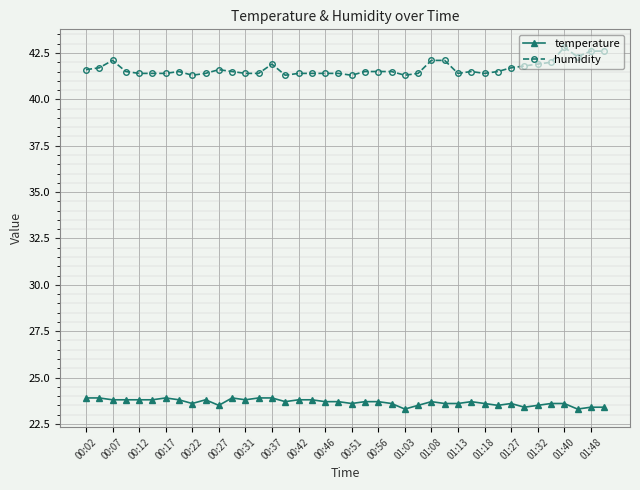

What is the highest value of the temperature series?

23.9